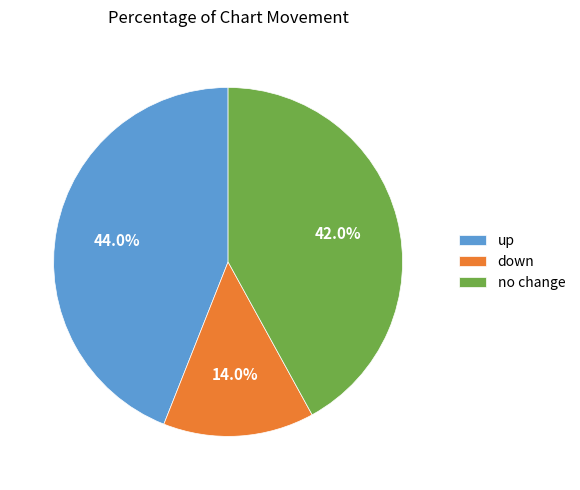

To the nearest percent, what is the average slice percentage?

33%